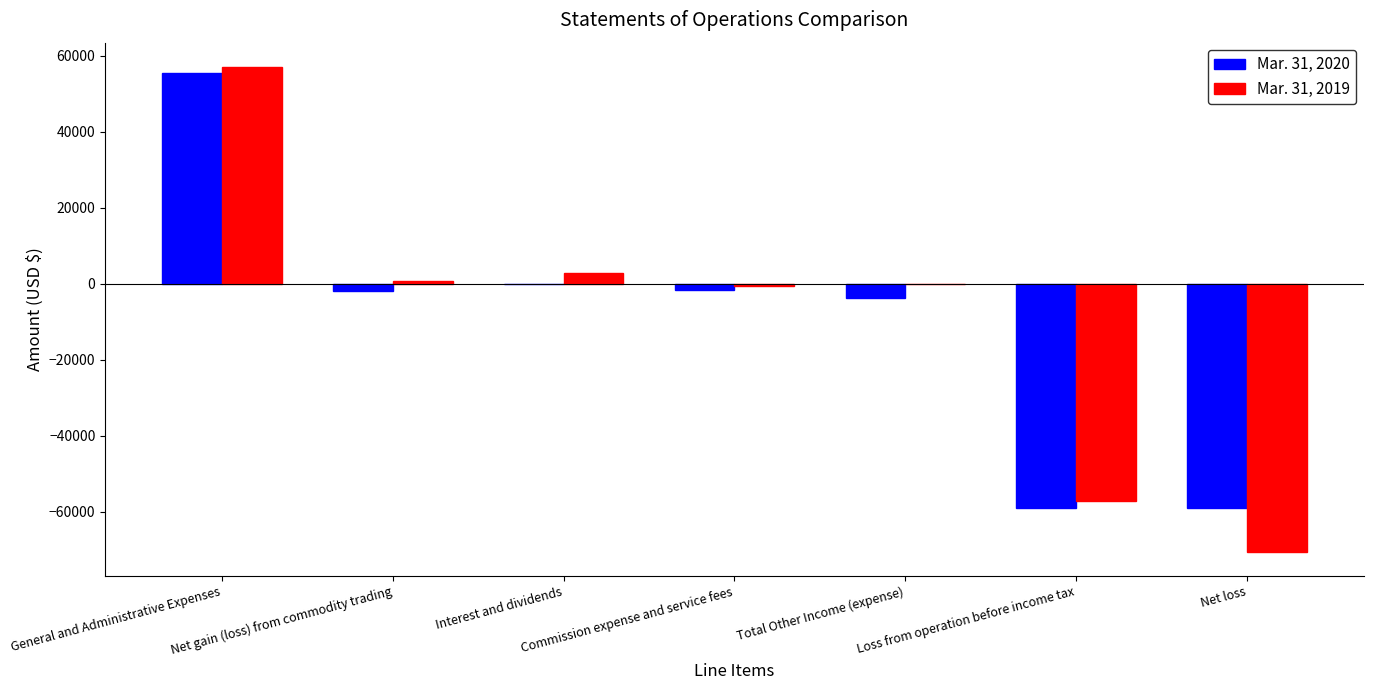

The Mar. 31, 2019 series shows -70509 at Net loss. True or false?

True